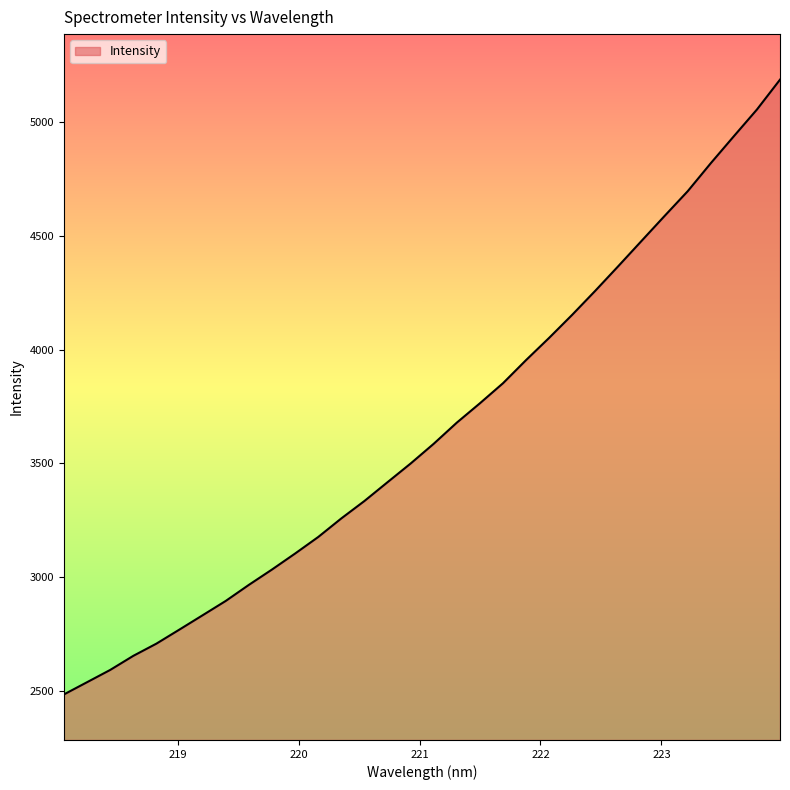

What is the maximum value shown in the chart?

5186.2